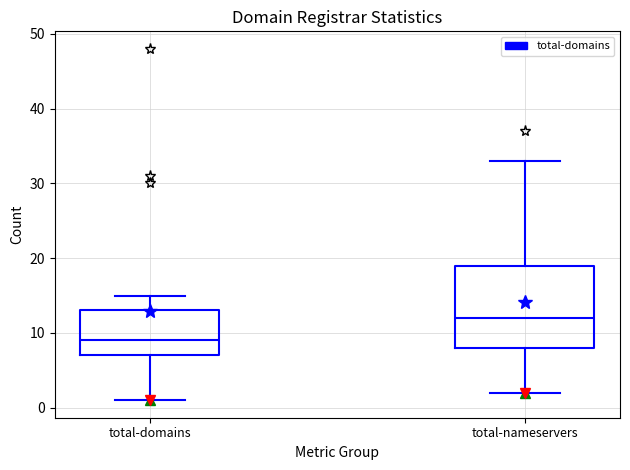

Comparing the boxes themselves (not the whiskers), which one is the tallest?

total-nameservers